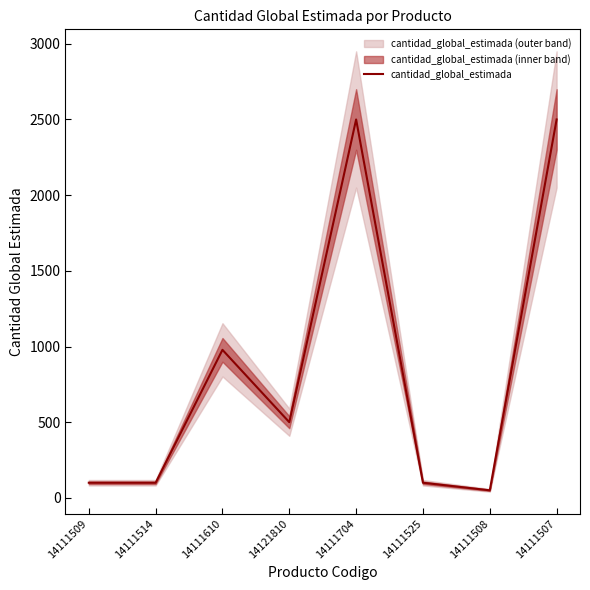

What is the approximate value at 14111507?

2500